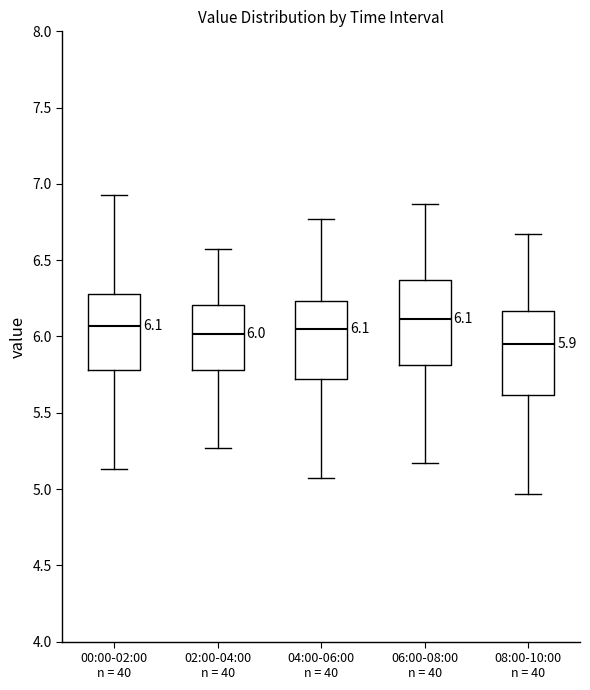

Which box has the lowest median line?

08:00-10:00 n = 40